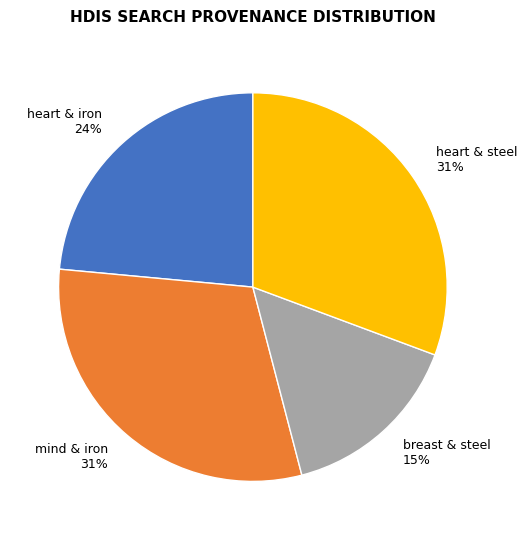

True or false: heart & steel 31% accounts for 31% of the total.

True